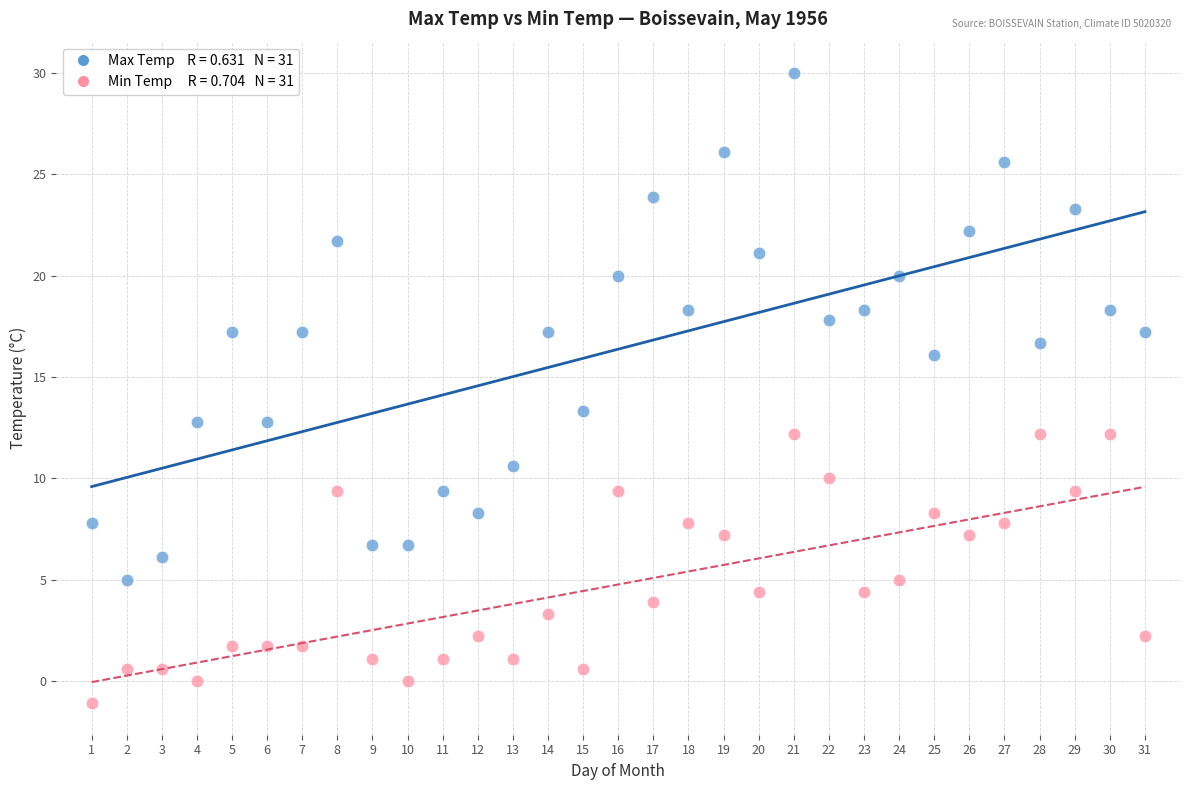

Across all series, what Y value is closest to 14?

13.3